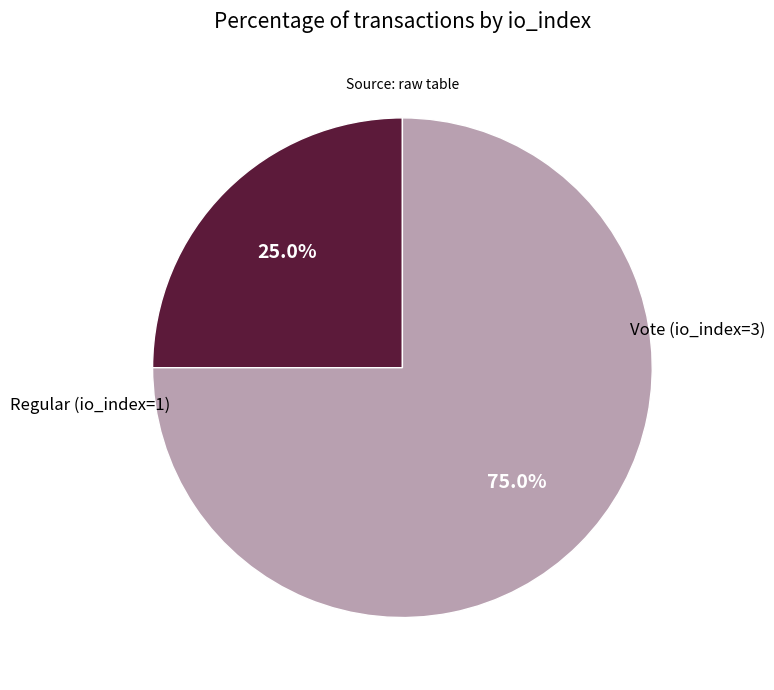

How many segments does this pie chart have?

2